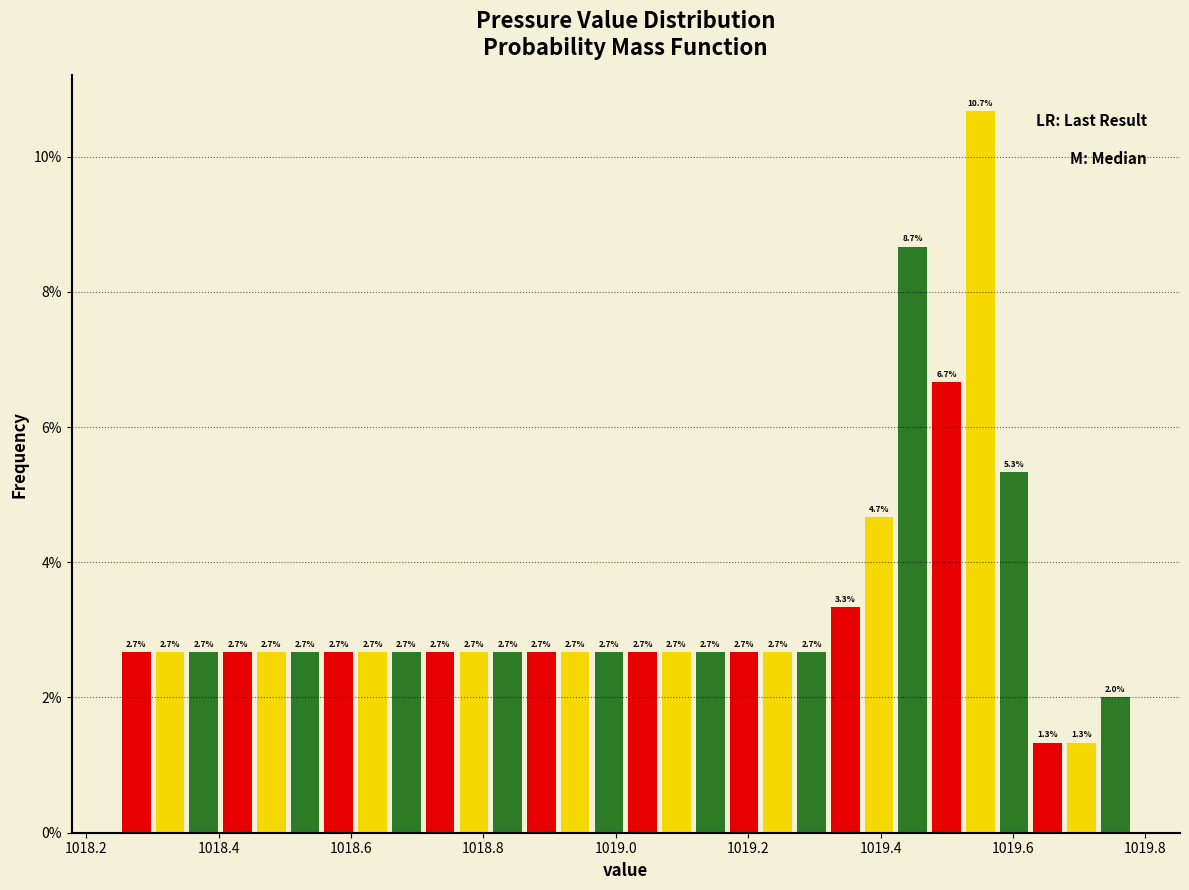

Around what value on the x-axis is the tallest bar? Give the approximate position of its centre, as read against the axis.

1019.56